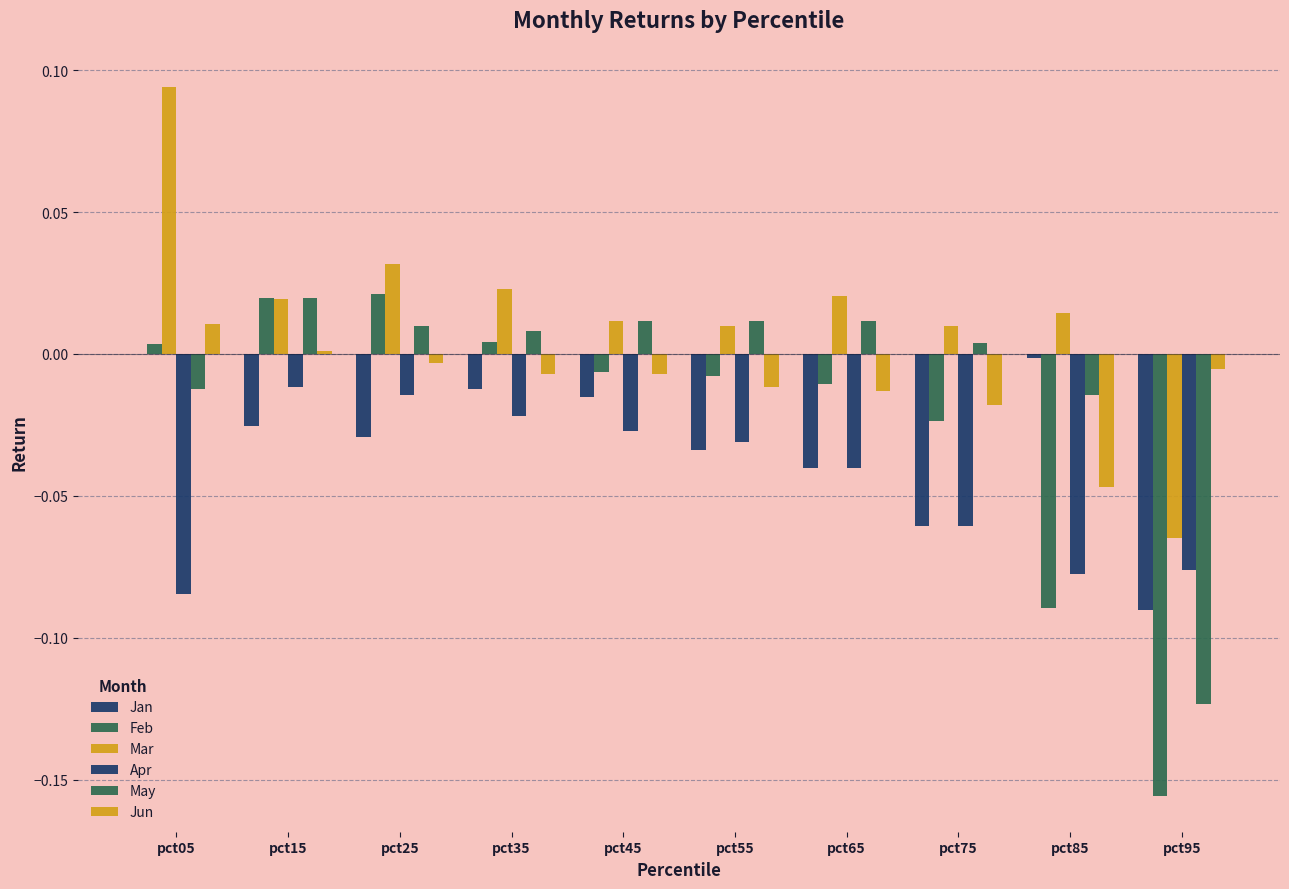

The Jun series shows -0.0 at pct45. True or false?

False